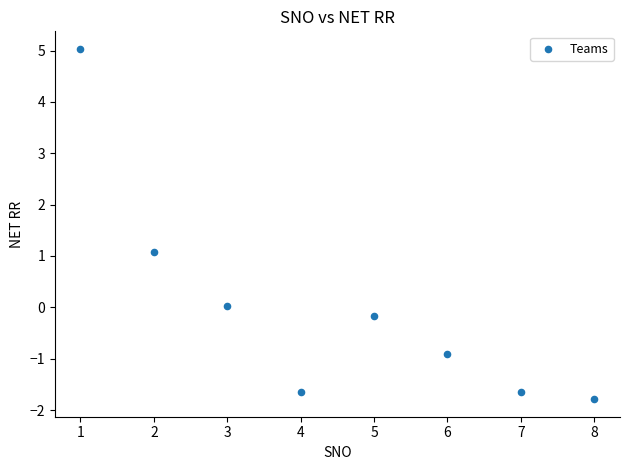

What is the range of Y values (max minus min)?

6.8